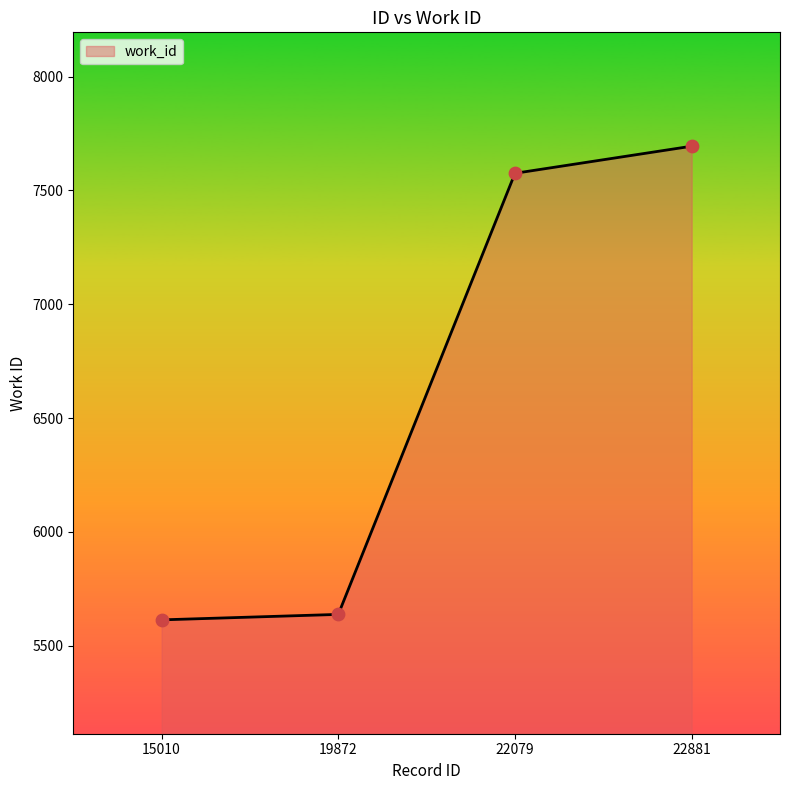

What is the change in value from 22079 to 22881?

+119